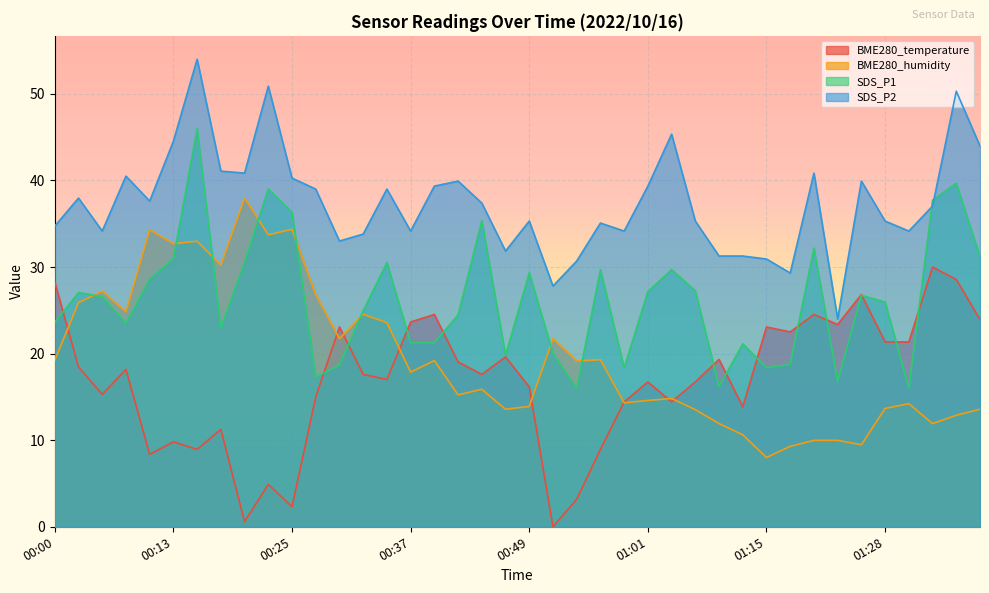

How many lines are shown in the chart?

4